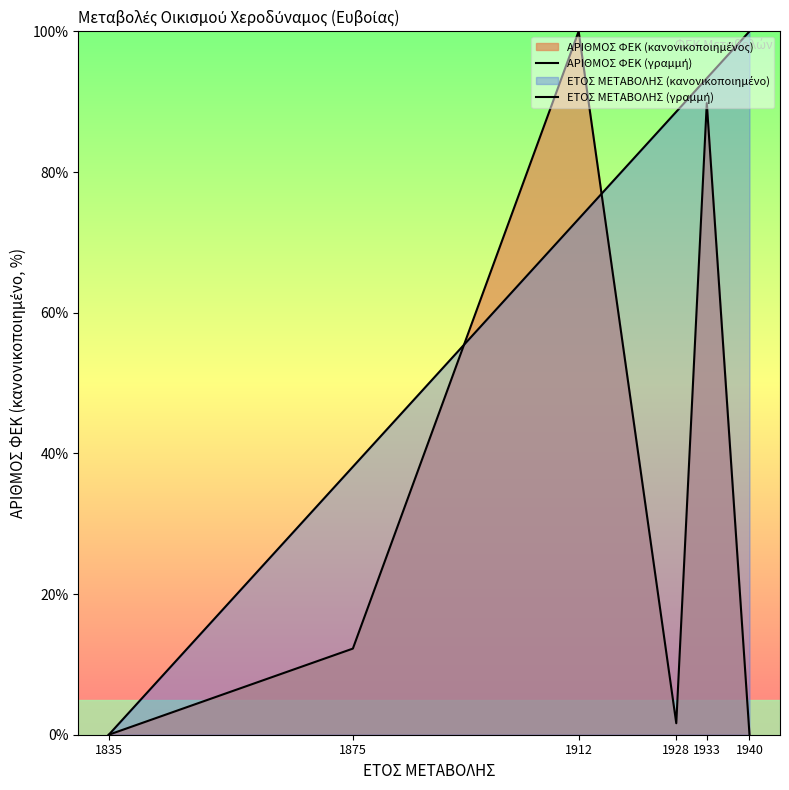

Between which two adjacent categories do ΕΤΟΣ ΜΕΤΑΒΟΛΗΣ (γραμμή) and ΑΡΙΘΜΟΣ ΦΕΚ (γραμμή) first intersect?

1875 and 1912